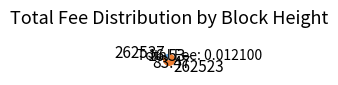

Which slice is the largest?

262523